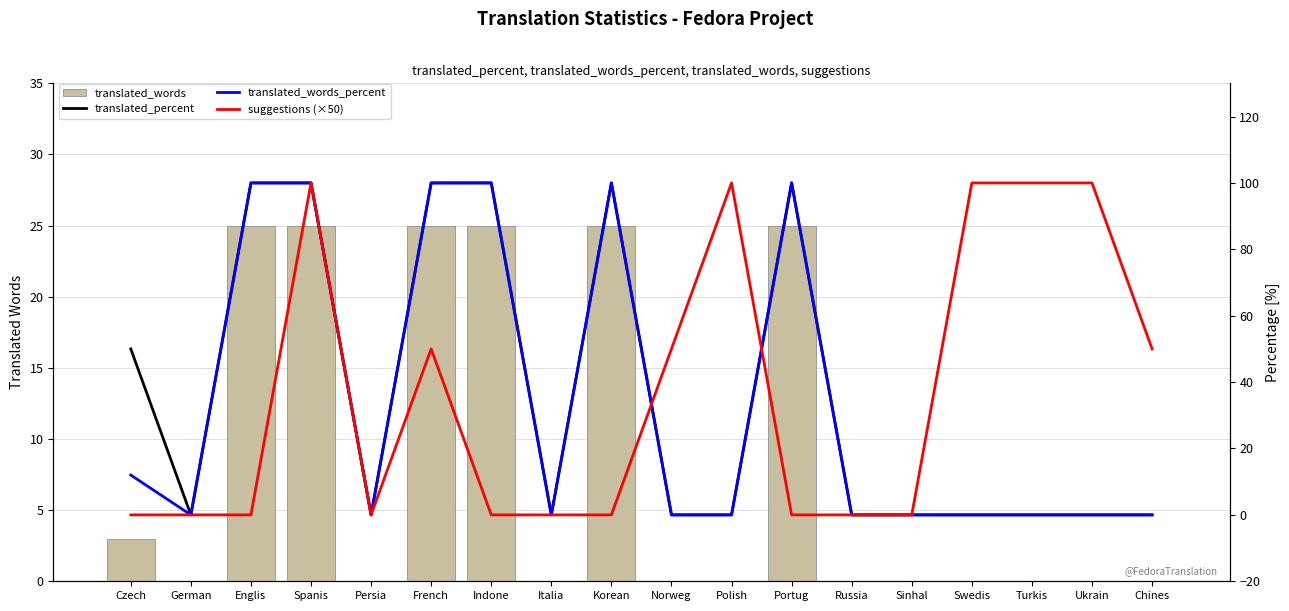

What is the difference between the translated_words values at Englis and Italia?

25